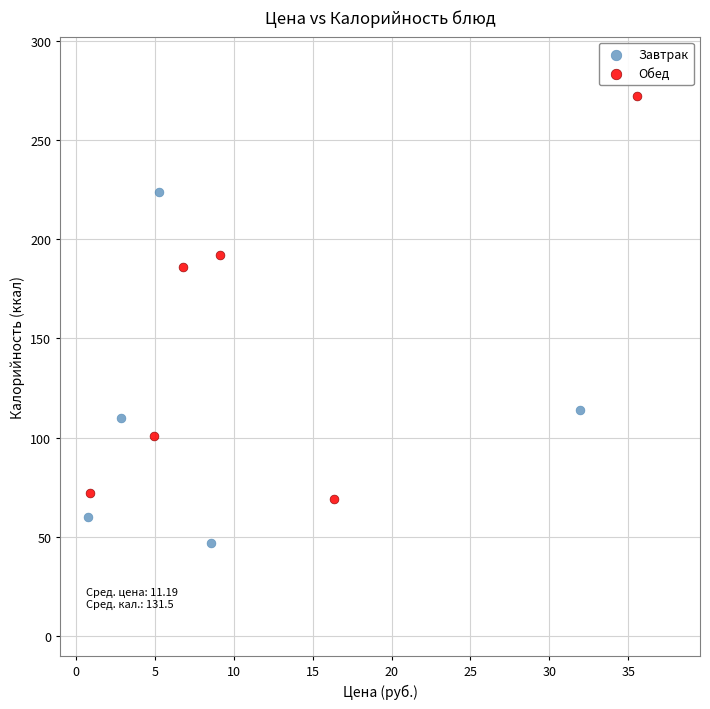

Which series has the largest Y range (max minus min)?

Обед